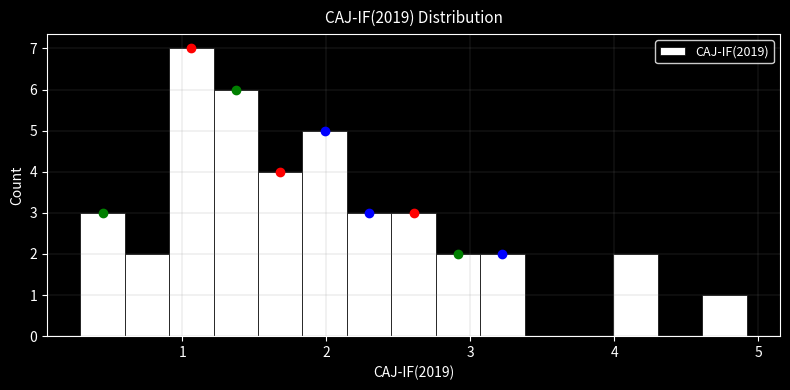

Around what value on the x-axis is the tallest bar? Give the approximate position of its centre, as read against the axis.

1.1